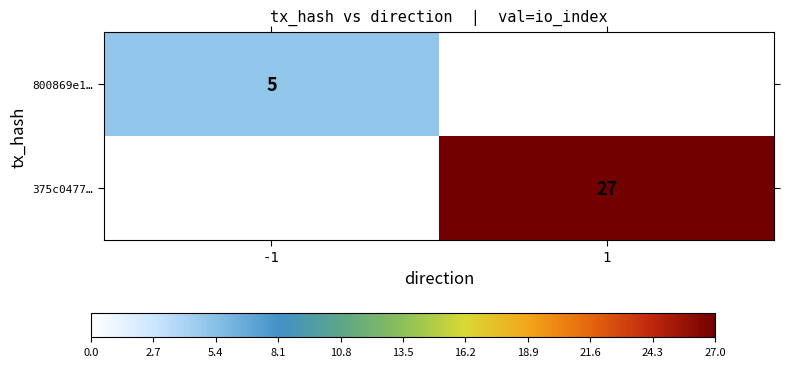

True or false: 800869e1… has a value of 3 at -1.

False